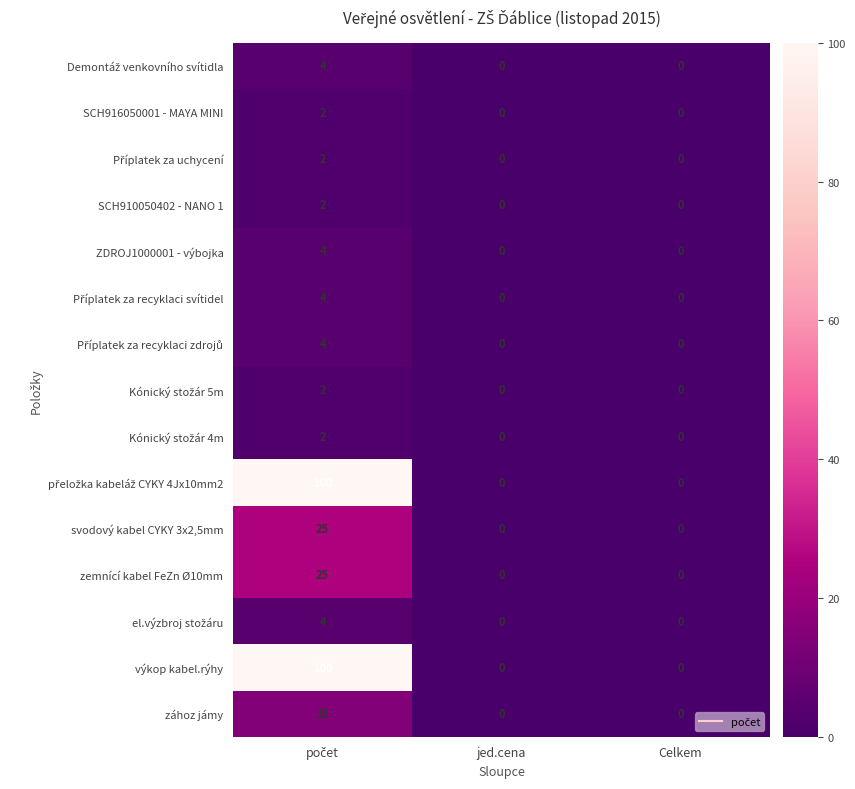

Count the SCH916050001 - MAYA MINI values in the range 0 to 2.

3